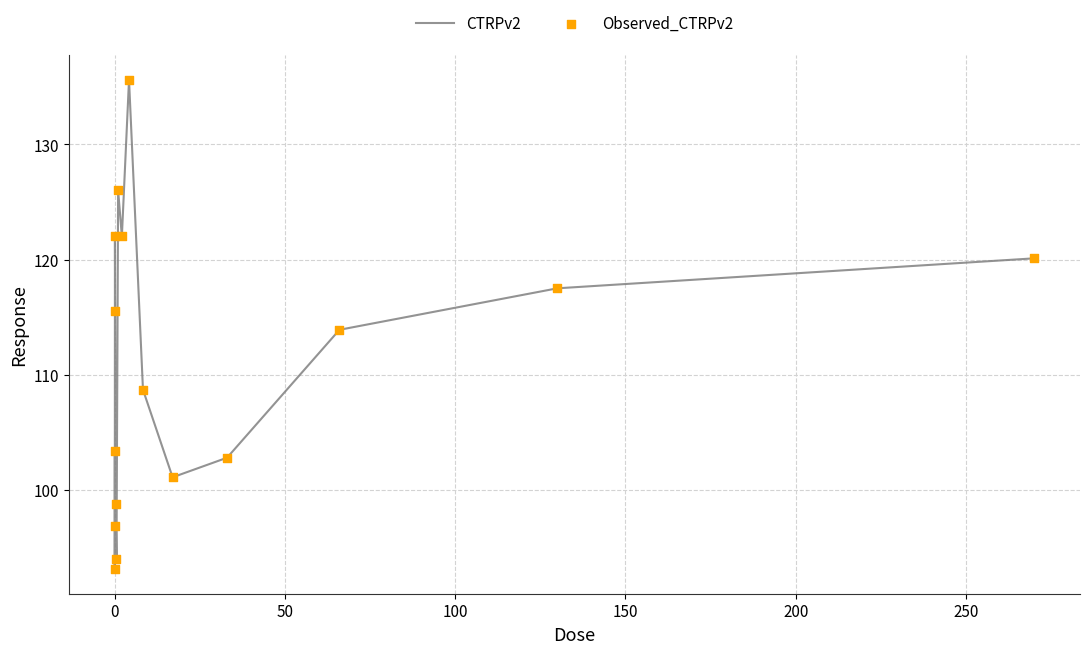

What is the minimum value shown in the chart?

93.1